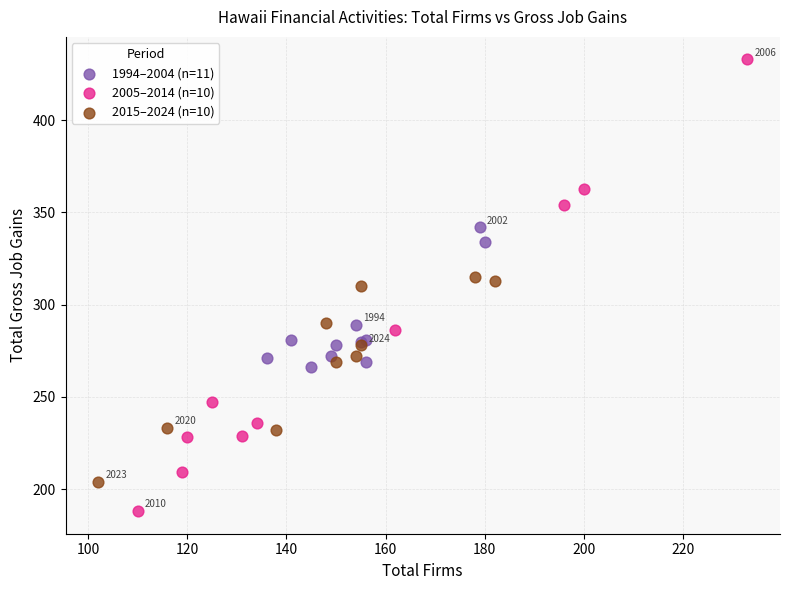

What are all the series names shown in the legend?

1994–2004 (n=11), 2005–2014 (n=10), 2015–2024 (n=10)